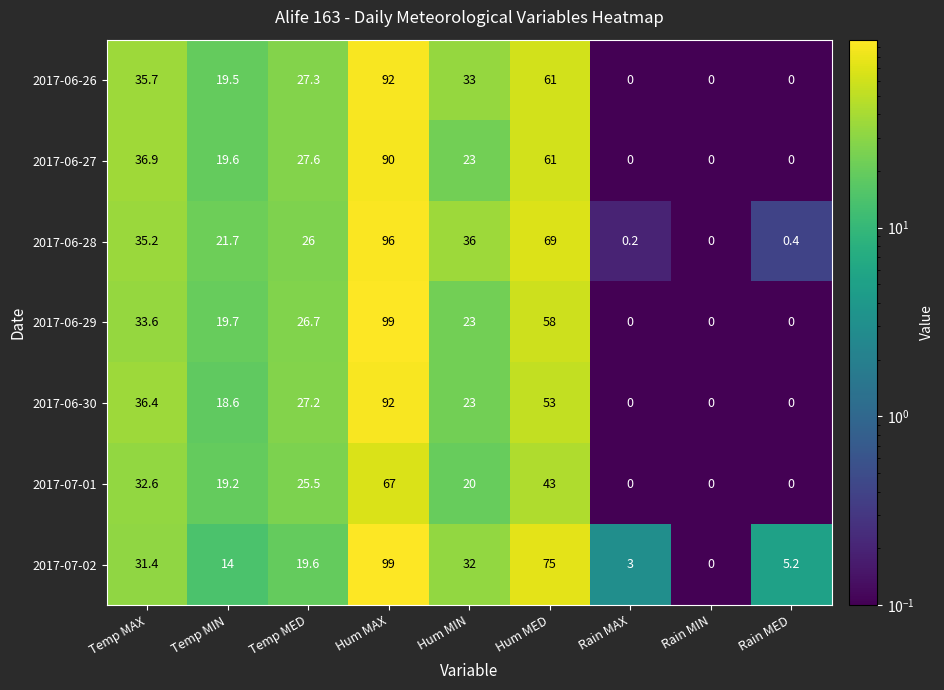

At which label does 2017-06-29 reach its peak?

Hum MAX